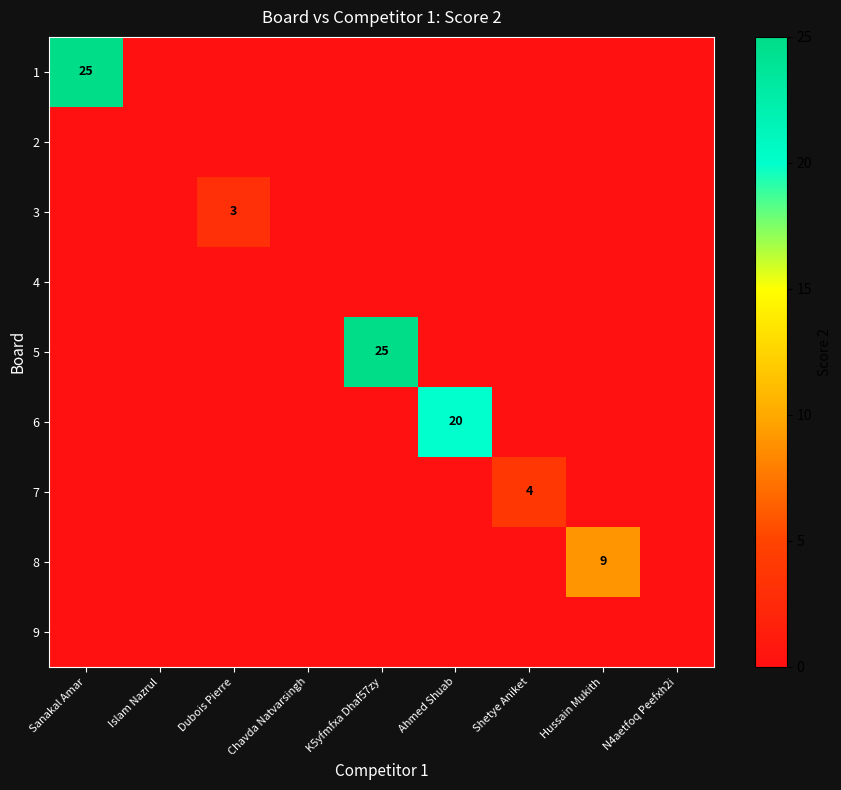

Count the number of data series in this chart.

9